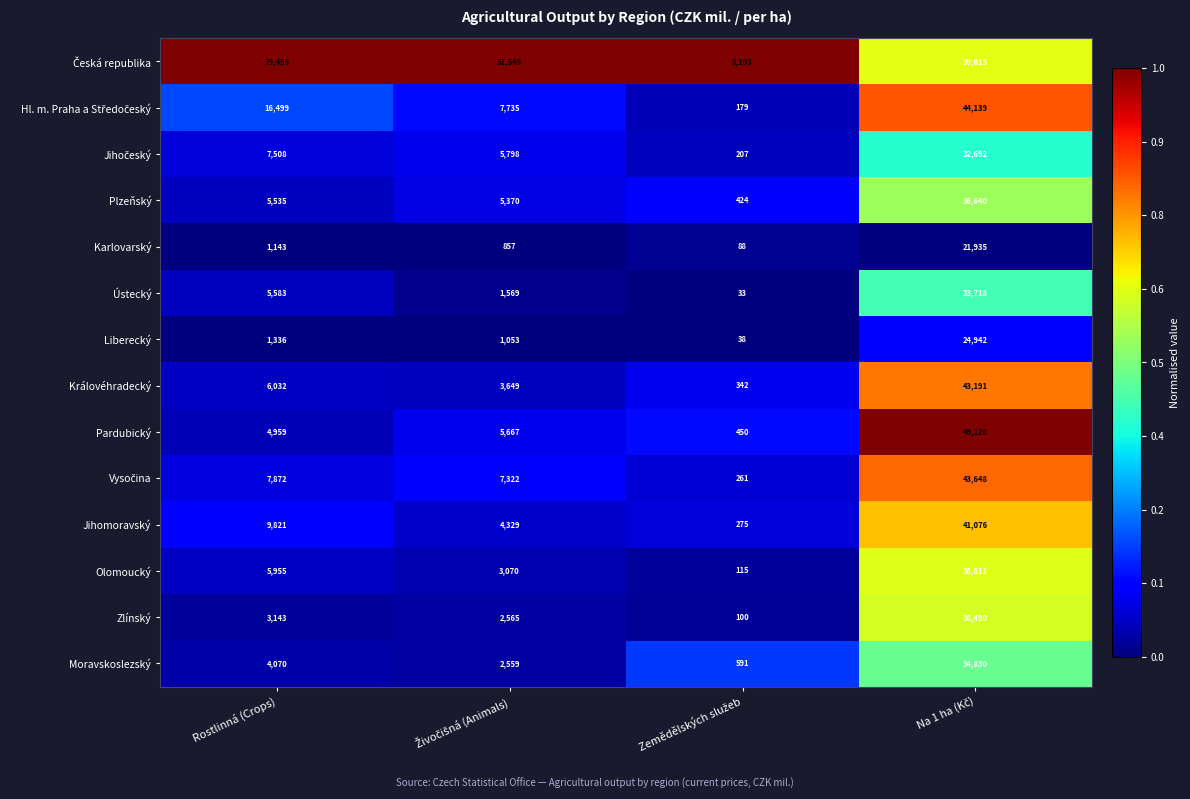

True or false: Ústecký has a value of 7397 at Rostlinná (Crops).

False